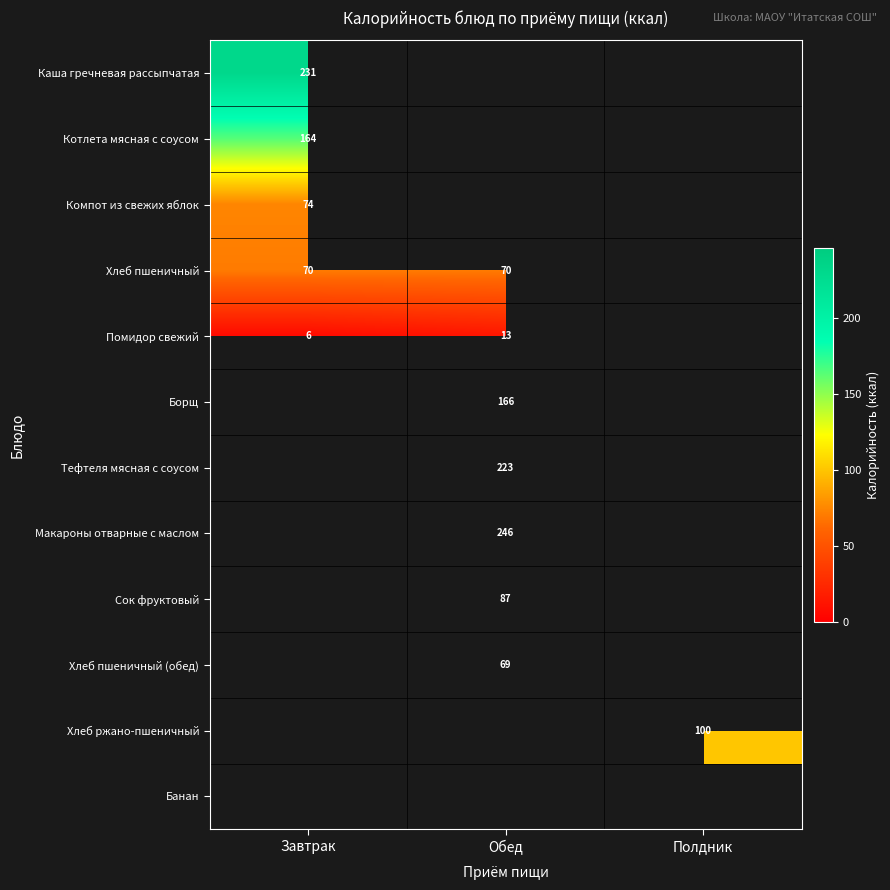

The Хлеб пшеничный series shows 70 at Завтрак. True or false?

True